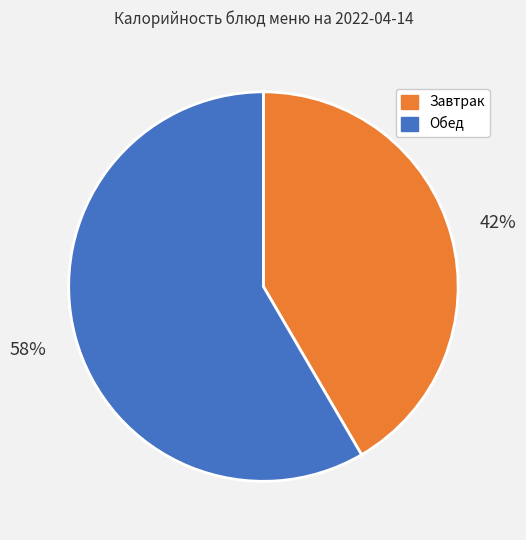

Which has a higher value, Завтрак or Обед?

Обед